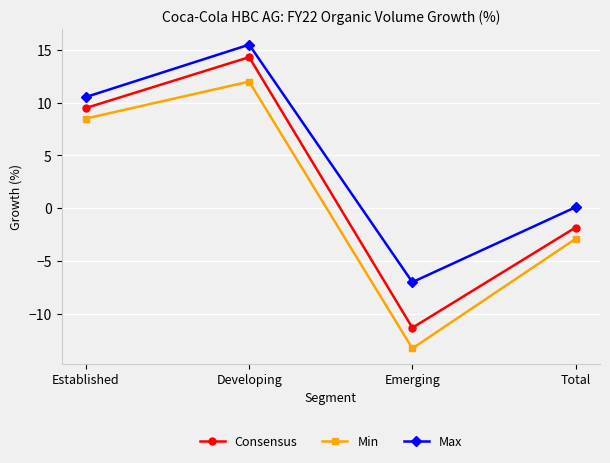

What is the value of the Min point at the 1st from the left?

8.5